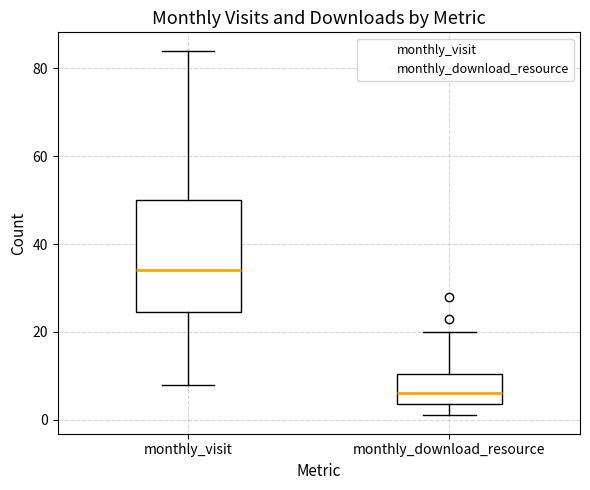

Reading left to right, transcribe this box plot: for each box, give where its median line is, the range the box spans, and where its two whiskers end, as read against the y-axis. The values are not printed on the chart, so give them approximately, as read against the axis.

monthly_visit: median 34, box 24 to 50, whiskers 8 to 84
monthly_download_resource: median 6, box 4 to 10, whiskers 2 to 20